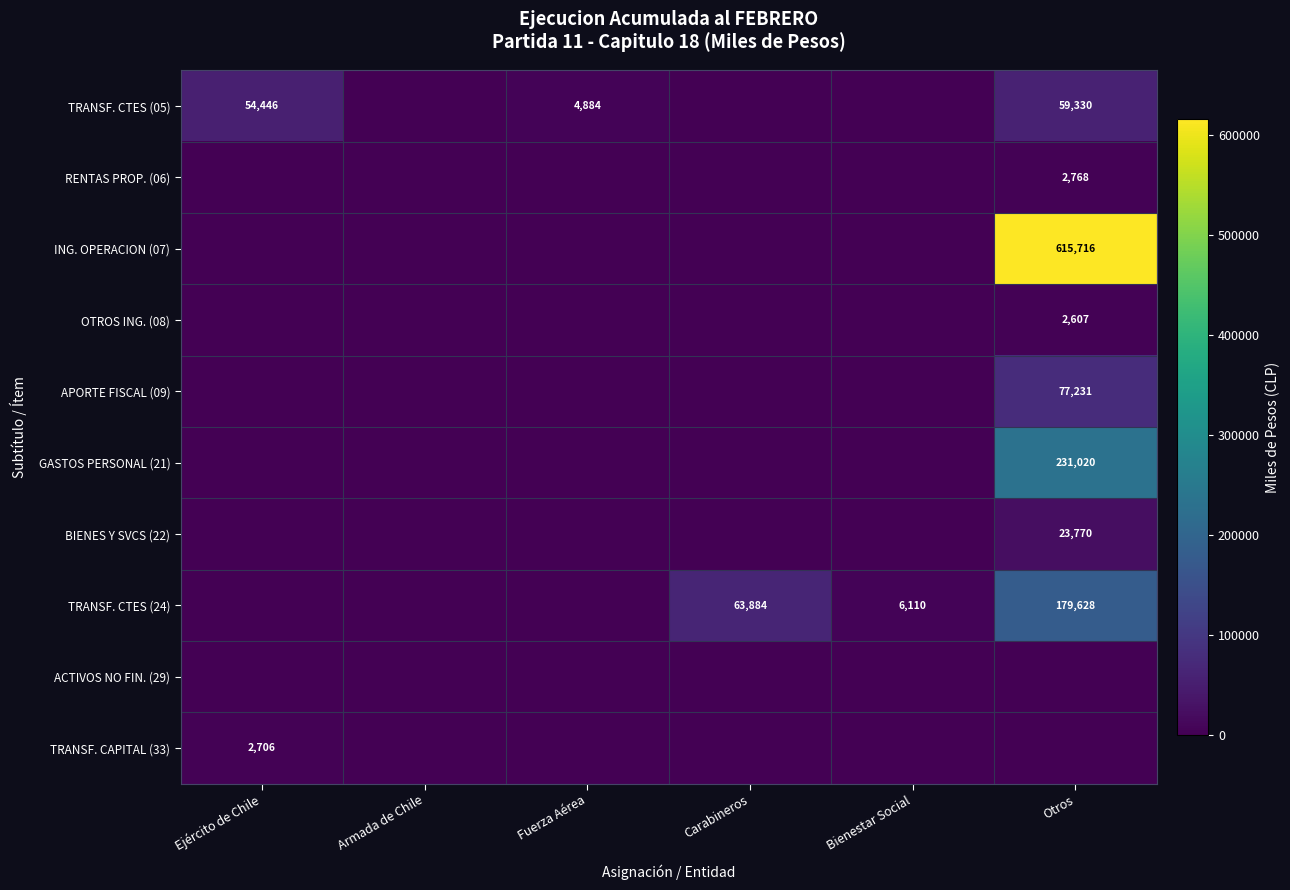

What is the sum of all BIENES Y SVCS (22) values?

23770